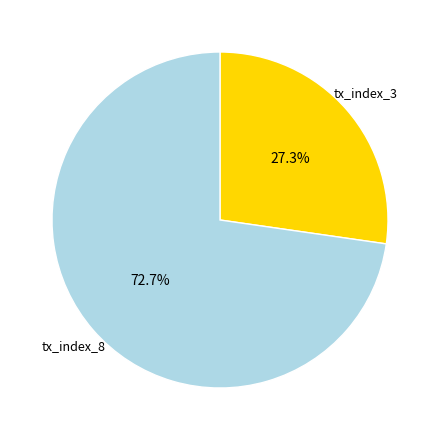

The tx_index_3 slice represents 37% of the pie. True or false?

False